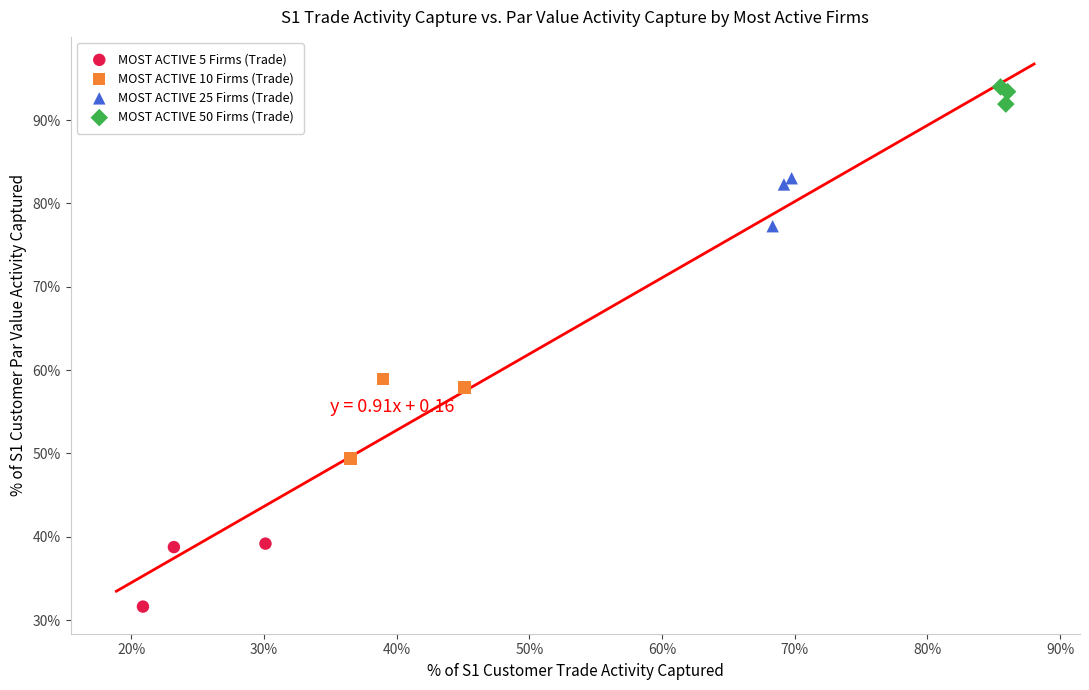

What are all the series names shown in the legend?

MOST ACTIVE 5 Firms (Trade), MOST ACTIVE 10 Firms (Trade), MOST ACTIVE 25 Firms (Trade), MOST ACTIVE 50 Firms (Trade)